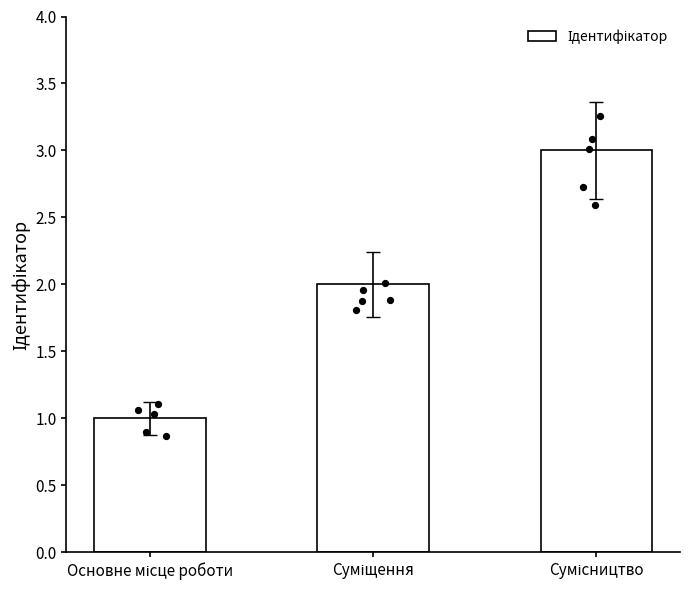

Between Суміщення and Сумісництво, which is larger?

Сумісництво